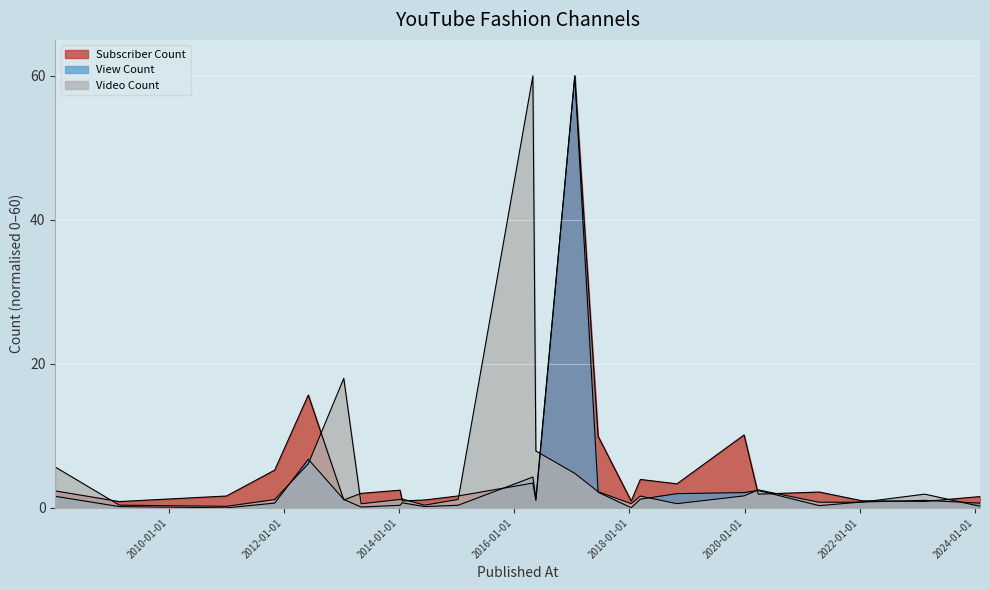

How many values in the Subscriber Count series are below 2?

12